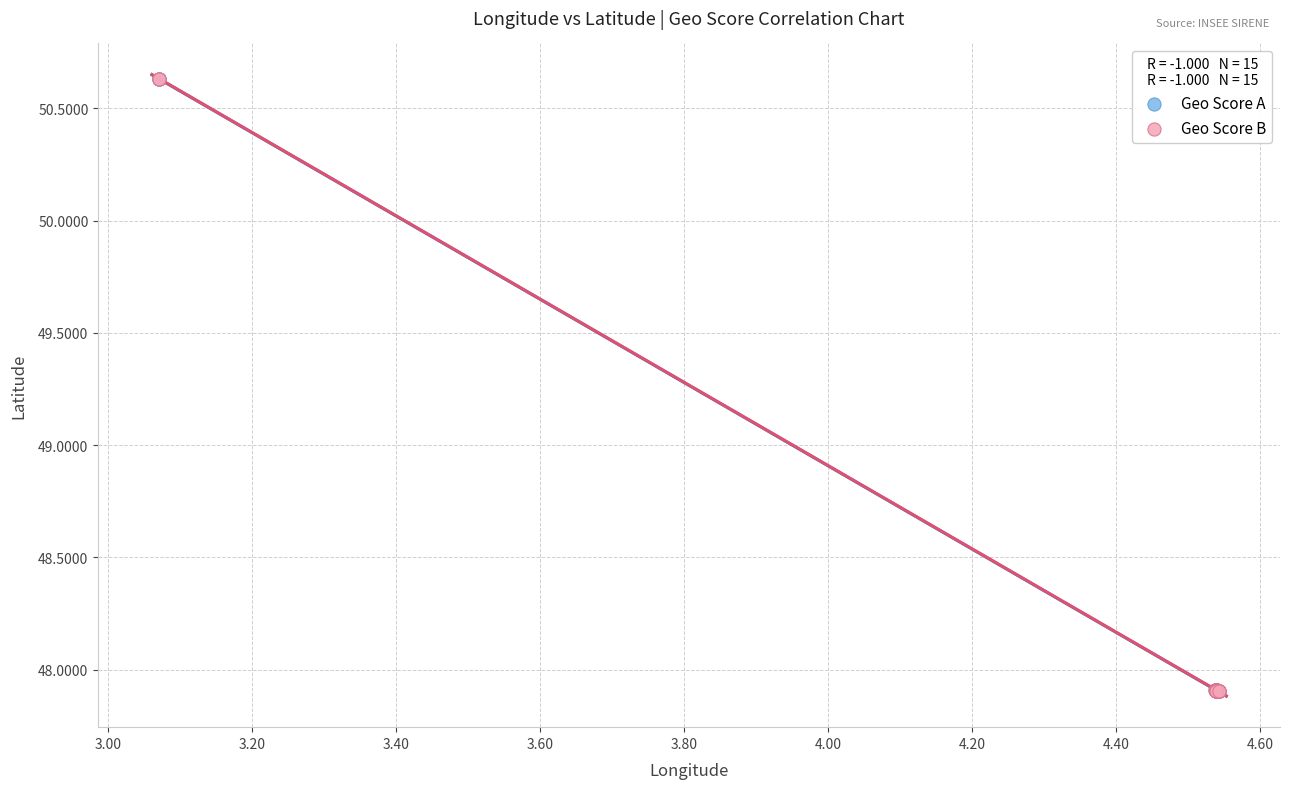

What are all the series names shown in the legend?

Geo Score A, Geo Score B